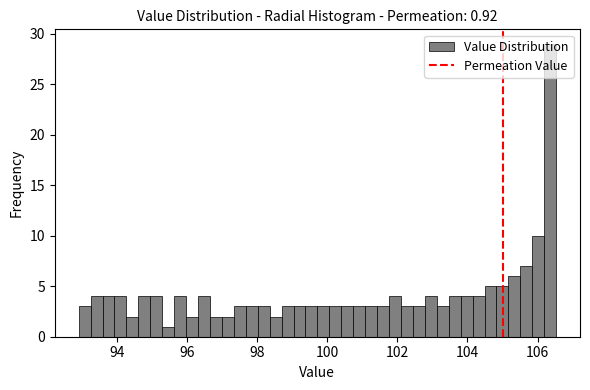

Read against the x-axis, roughly where is the centre of the tallest bar?

106.4